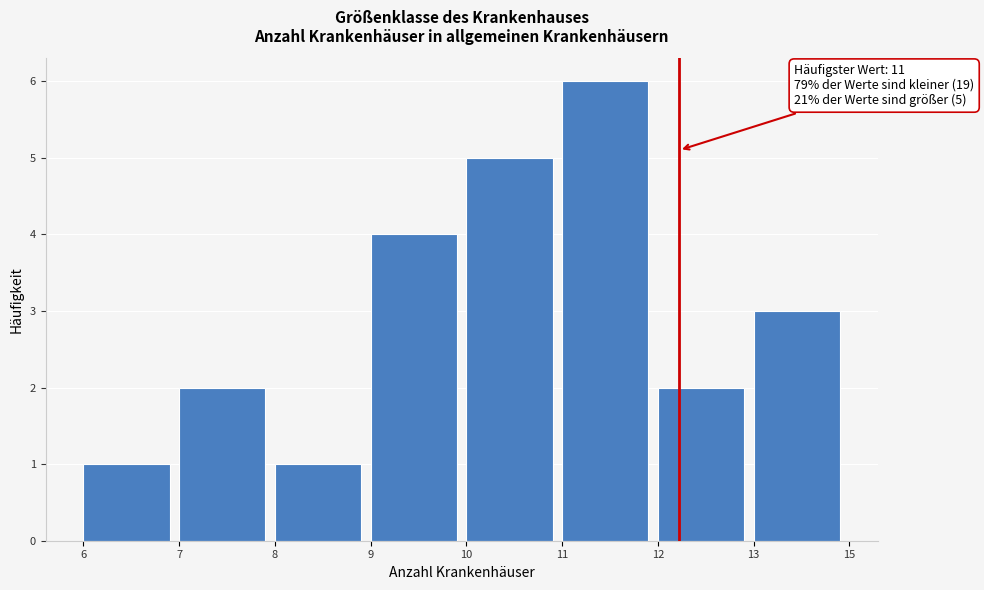

Reading left to right, transcribe all the data shown in this chart.

1	2	1	4	5	6	2	3